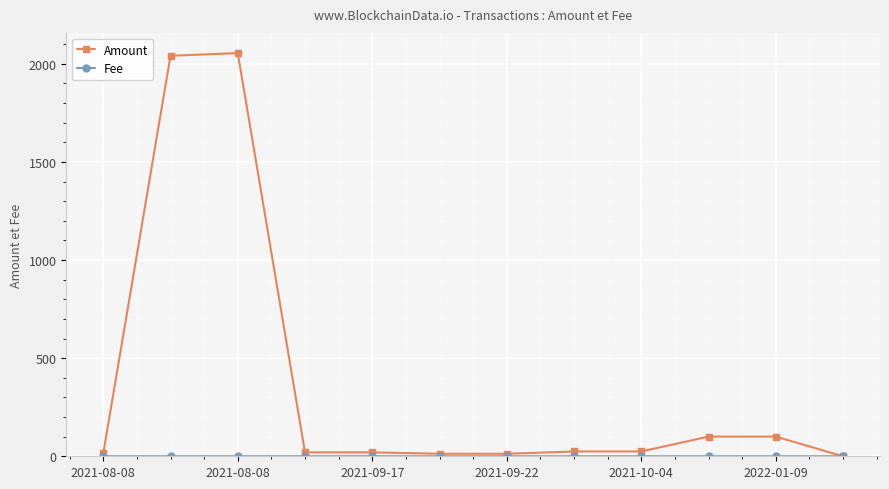

What is the highest value of the Amount series?

2054.8